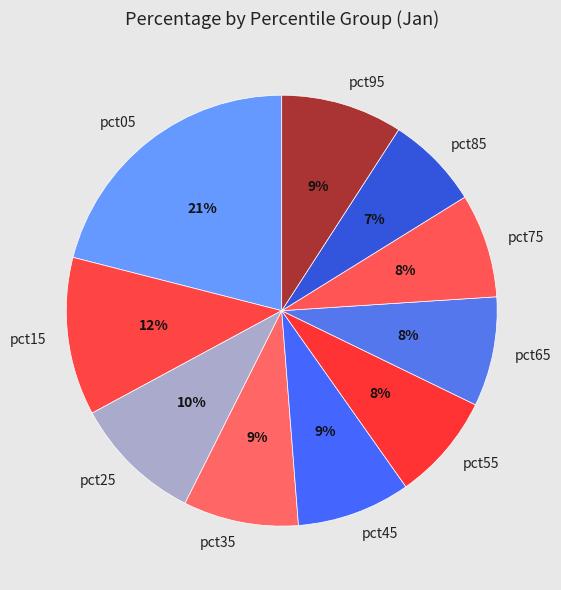

How many slices are in this pie chart?

10